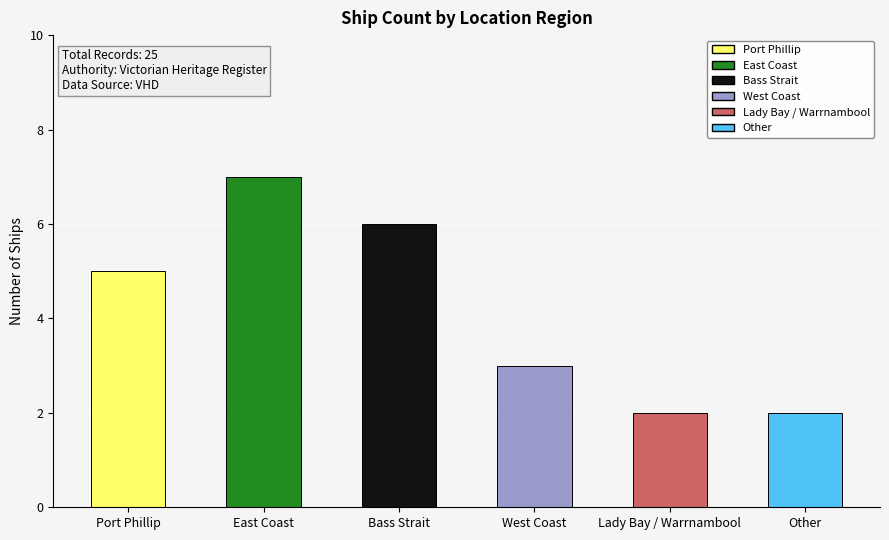

What is the change in value from counts to 4?

-3